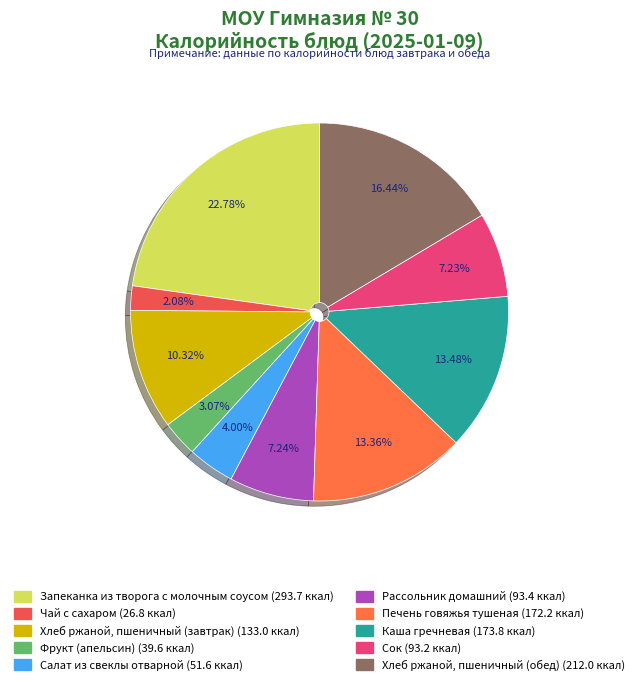

What is the largest slice in the pie chart?

Запеканка из творога с молочным соусом